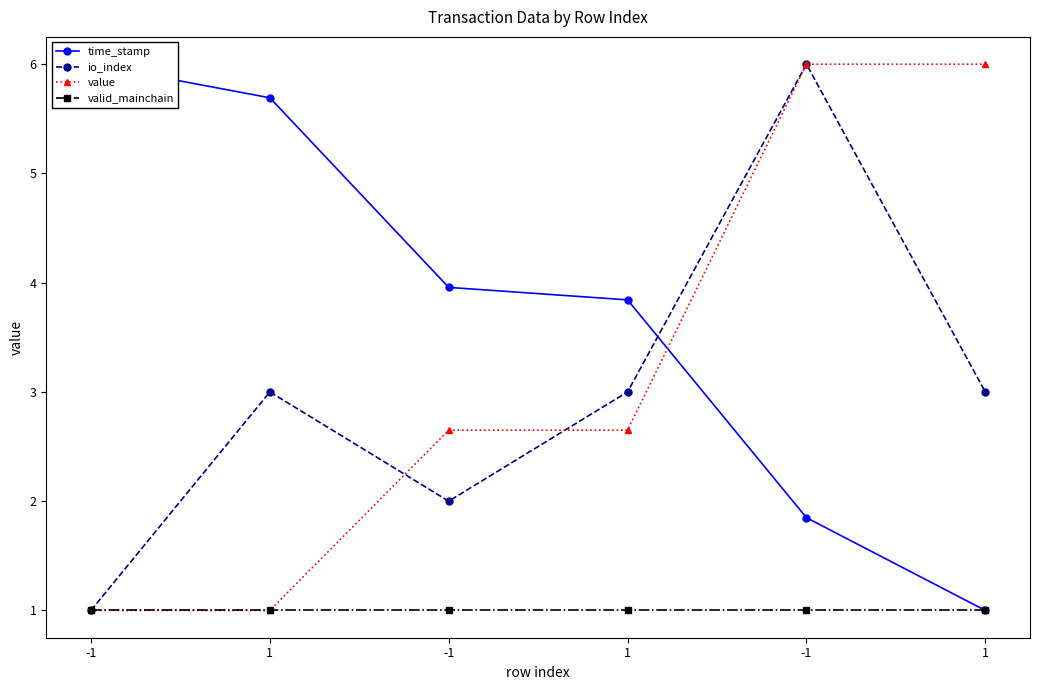

What is the difference between the maximum and minimum values in the io_index series?

5.0